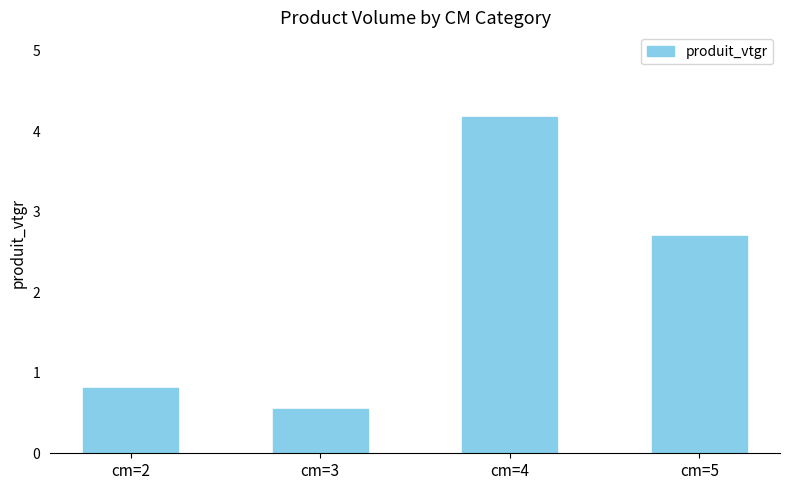

Reading right to left, extract all data points from this chart.

cm=5=2.7	cm=4=4.2	cm=3=0.6	cm=2=0.8